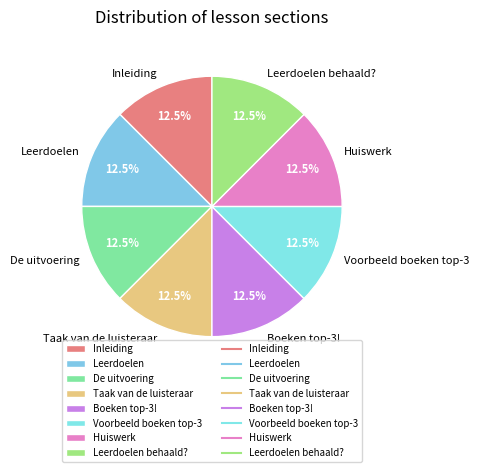

Count the number of slices in the pie.

8